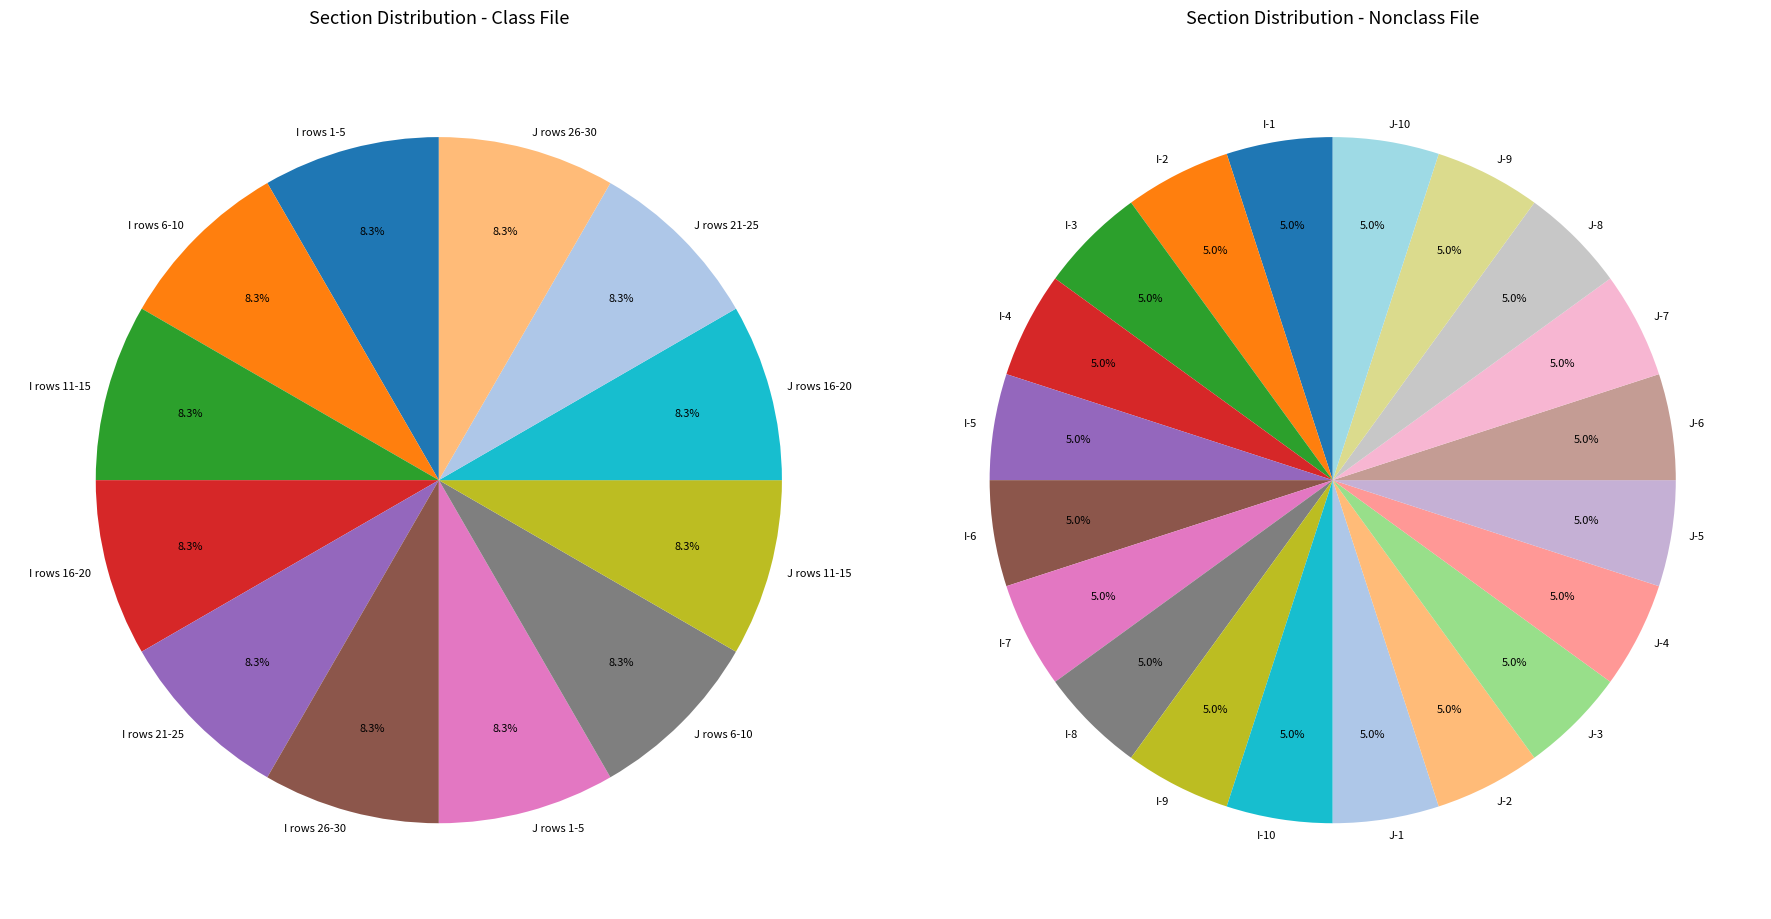

Which series has the largest range (max minus min)?

Class File